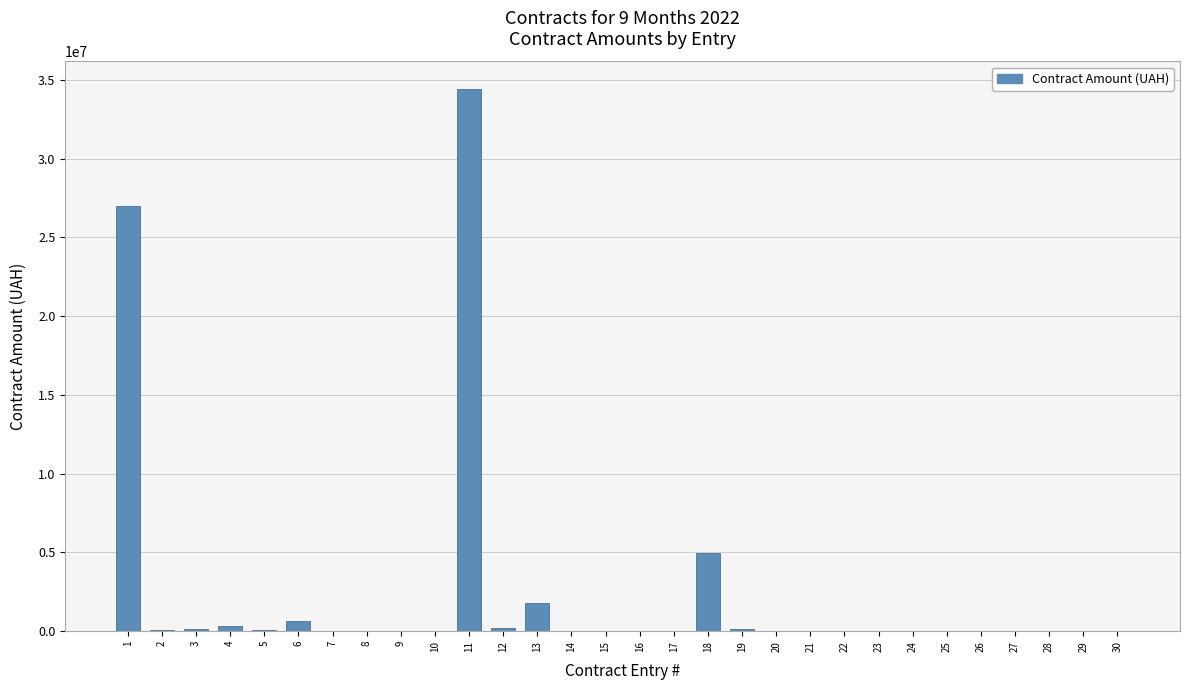

What is the maximum value shown in the chart?

34450000.0